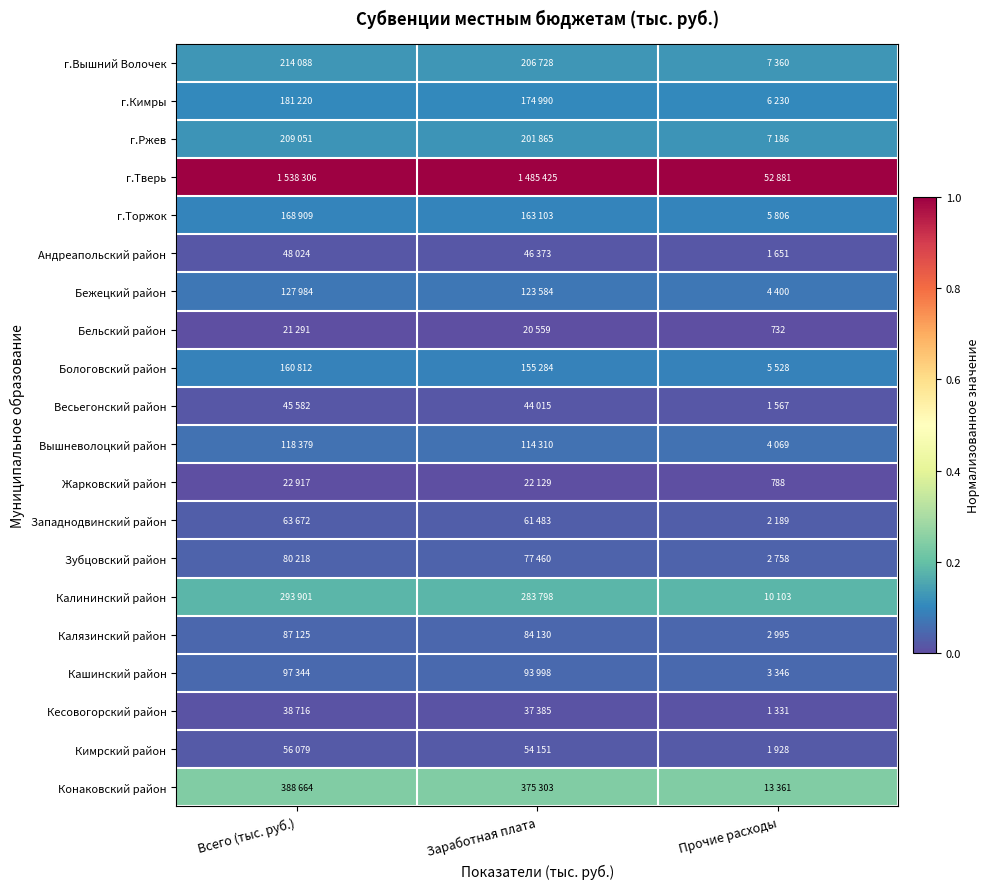

True or false: Вышневолоцкий район has a value of 0.1 at Всего (тыс. руб.).

True